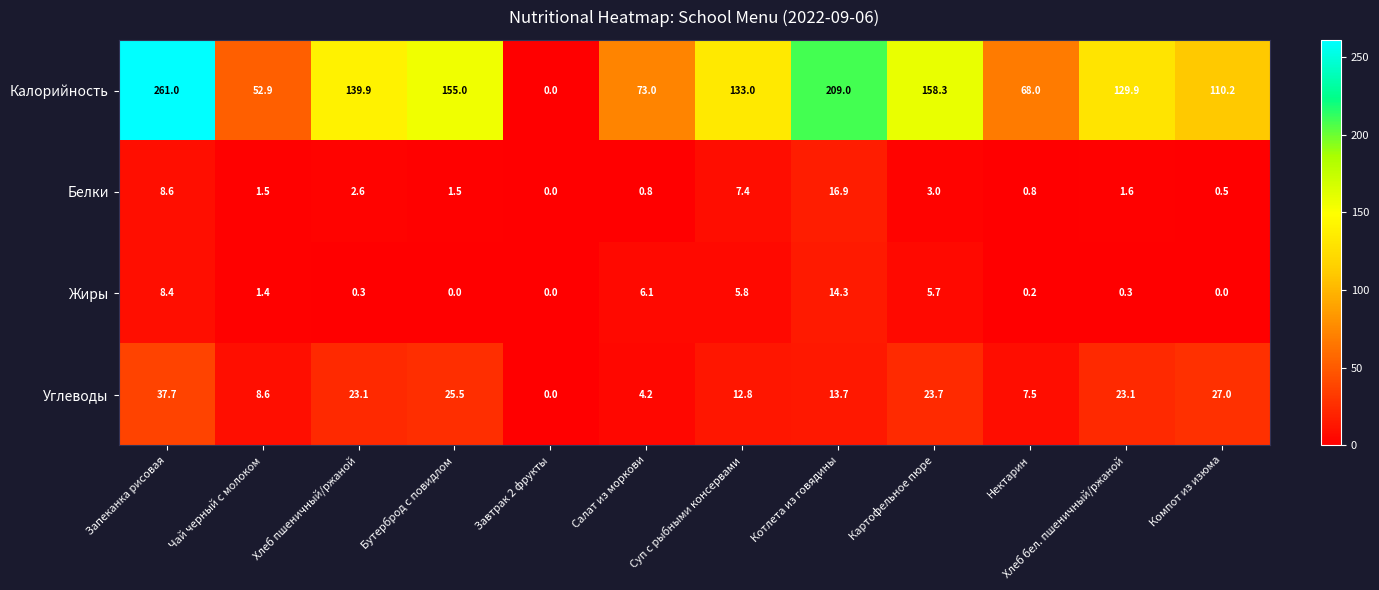

What is the difference between the Жиры values at Салат из моркови and Хлеб пшеничный/ржаной?

5.8